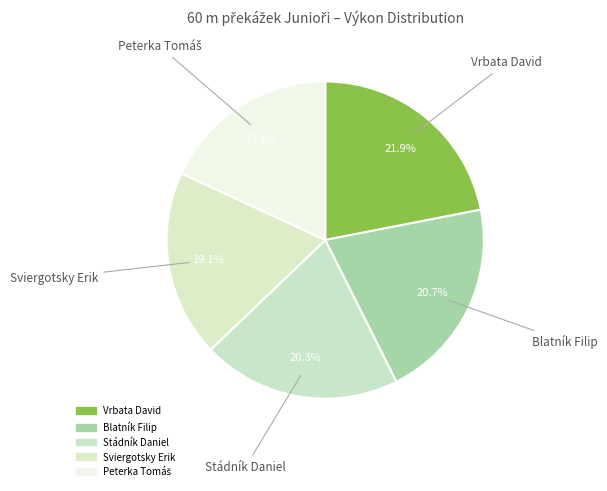

Which slice is the largest?

Vrbata David